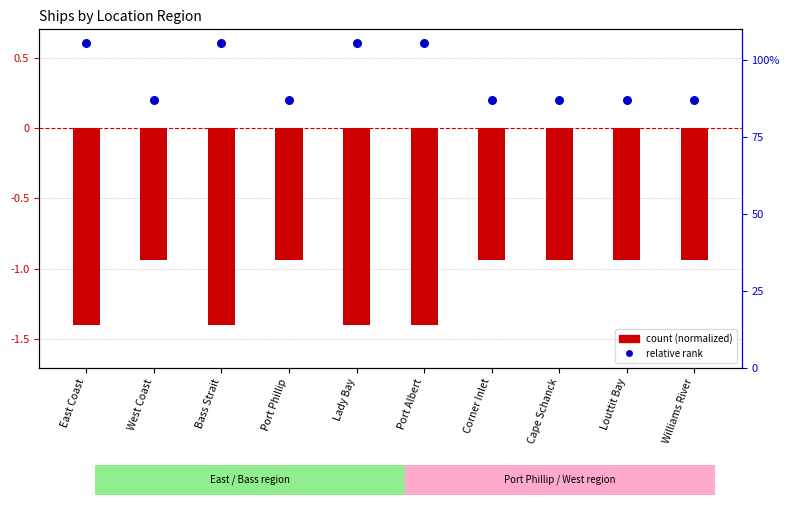

At how many categories does at least one series exceed -1?

10